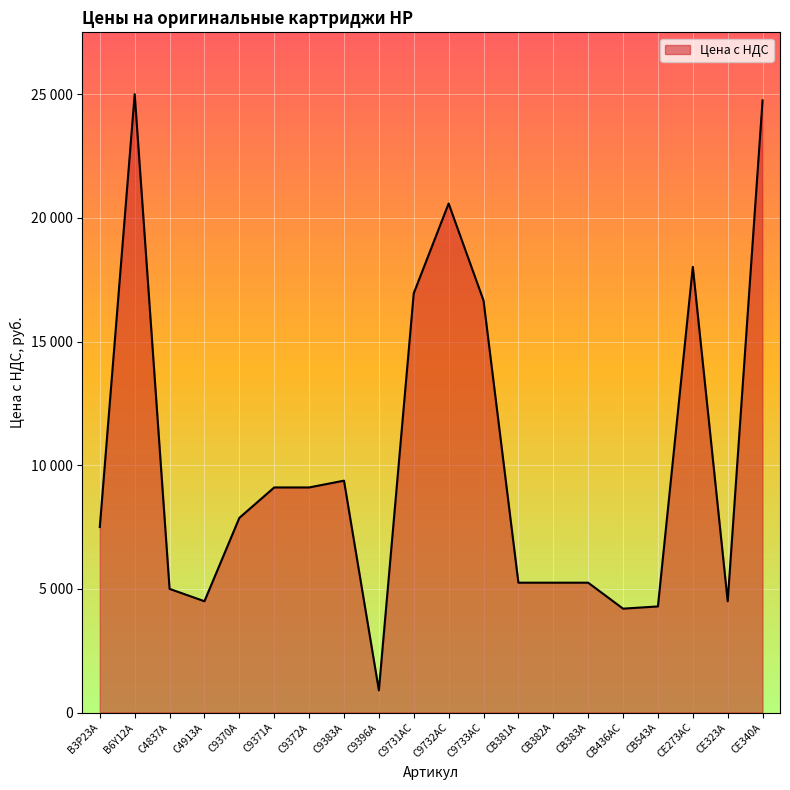

Reading right to left, what are all the values shown in this chart?

24750	4500	18020	4290	4200	5250	5250	5250	16660	20580	16950	900	9375	9100	9100	7870	4500	5000	25000	7500